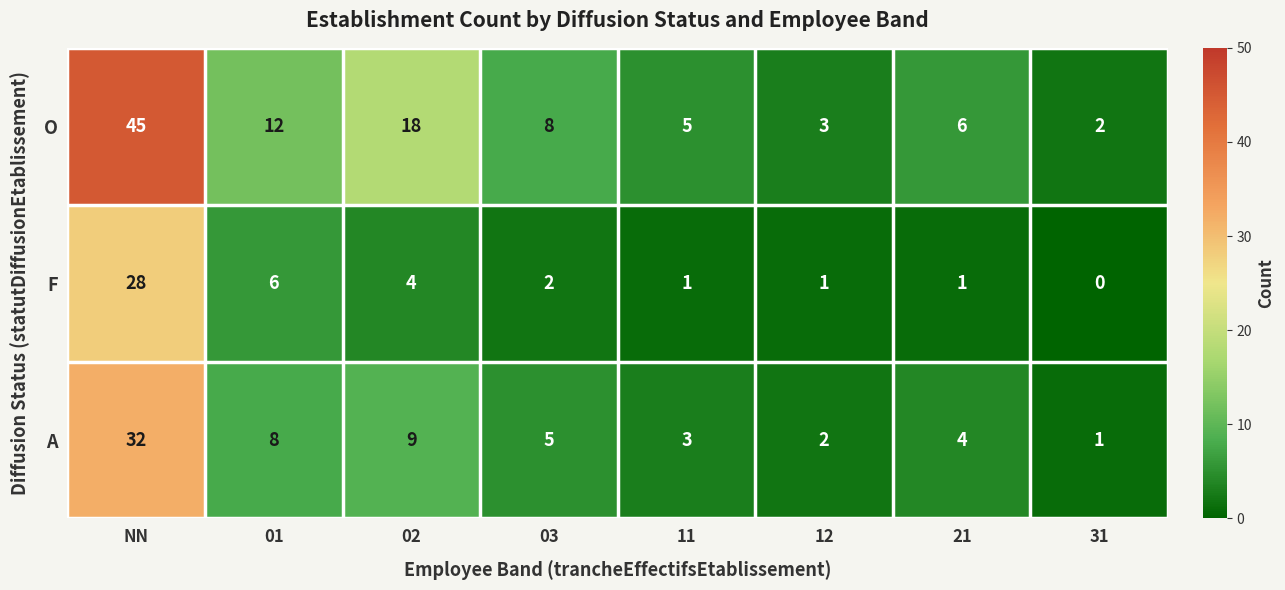

Count the number of categories in the chart.

8